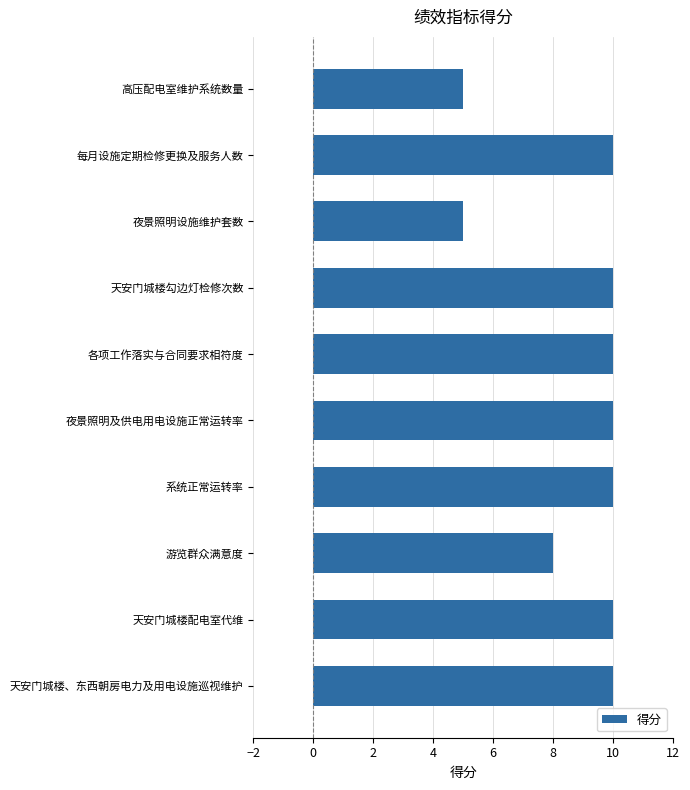

The value at 系统正常运转率 is 4. True or false?

False